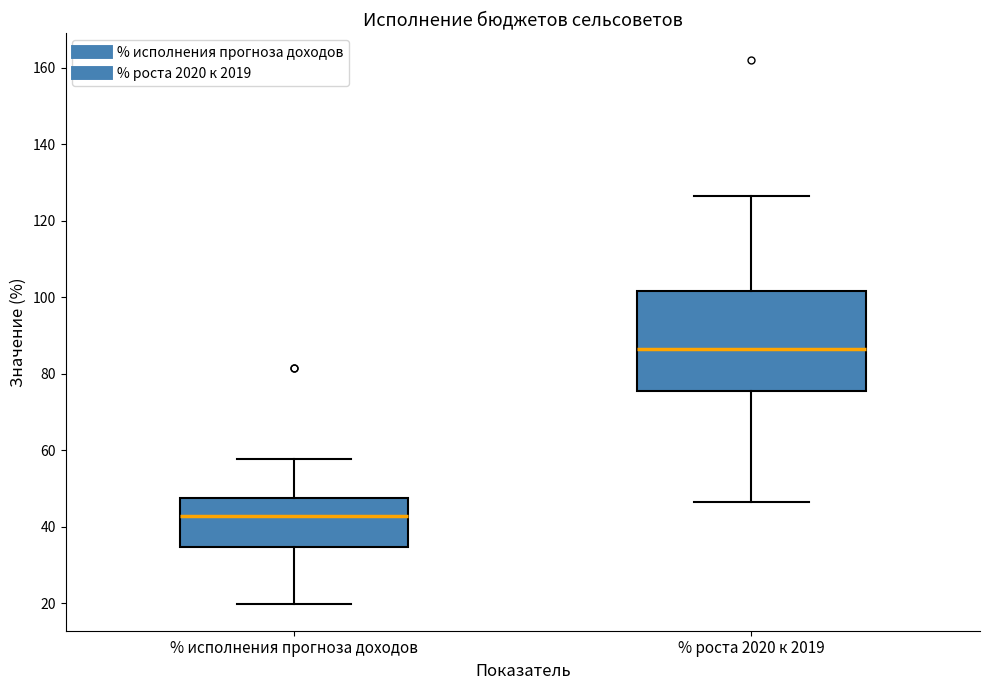

Comparing the boxes themselves (not the whiskers), which one is the tallest?

% роста 2020 к 2019